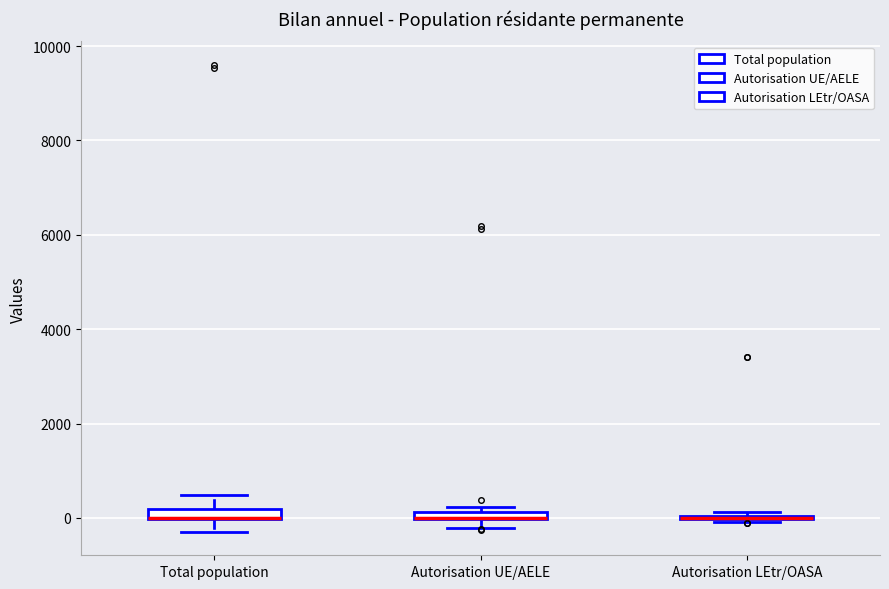

Where does the lower whisker of the box for Autorisation UE/AELE end on the y-axis? The values are not printed on the chart, so give them approximately, as read against the axis.

-200